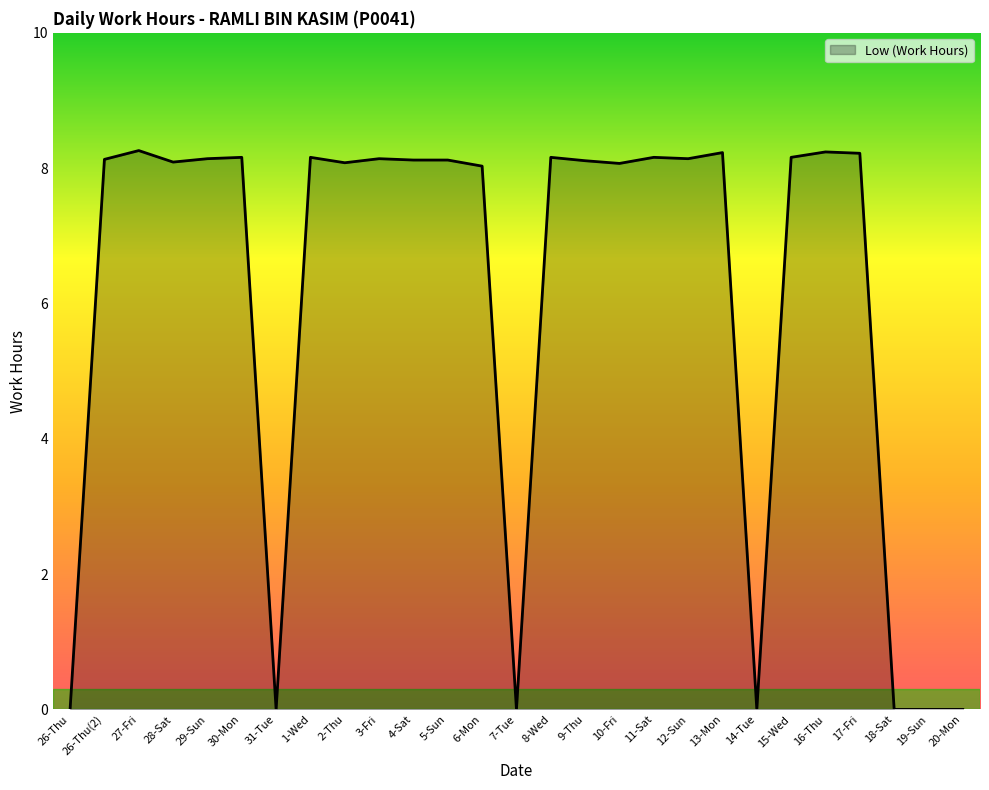

What is the sum of the values at 20-Mon and 1-Wed?

8.2